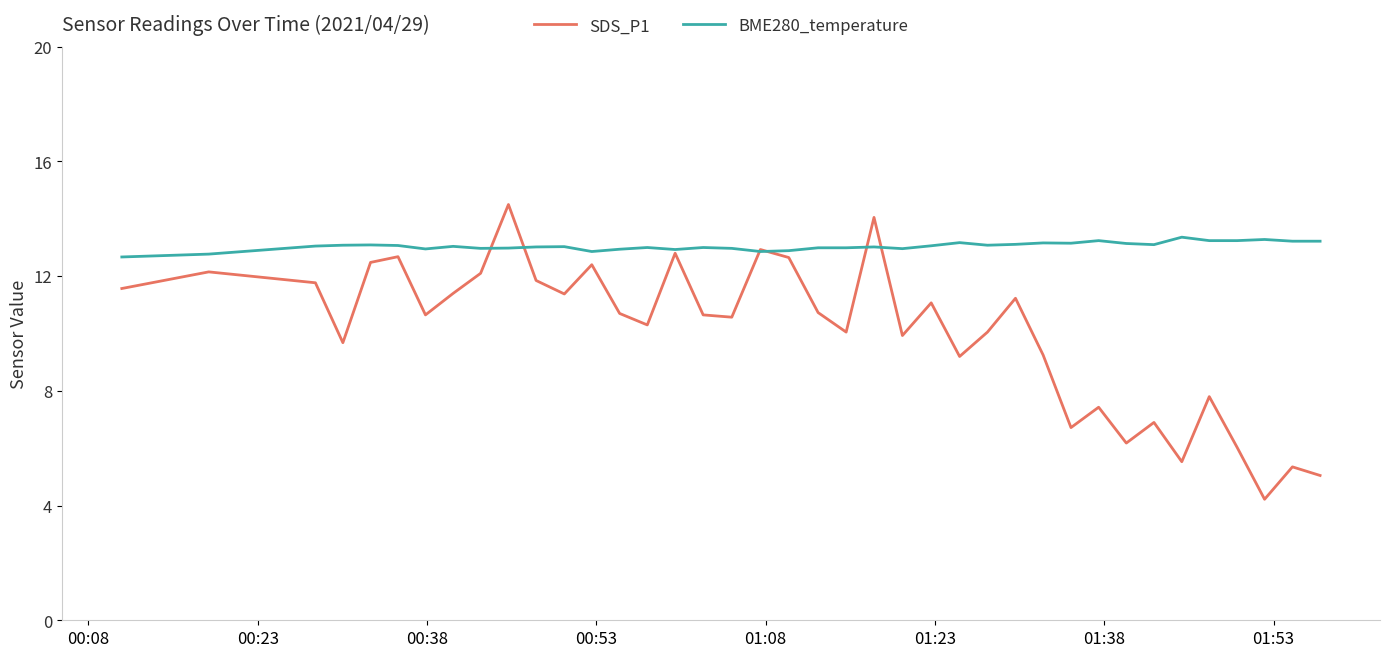

Which series has the largest range (max minus min)?

SDS_P1